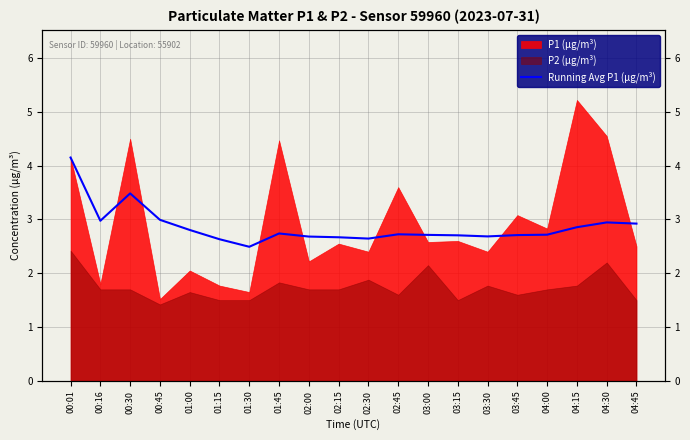

True or false: there are more than 2 points higher than both neighbors.

True